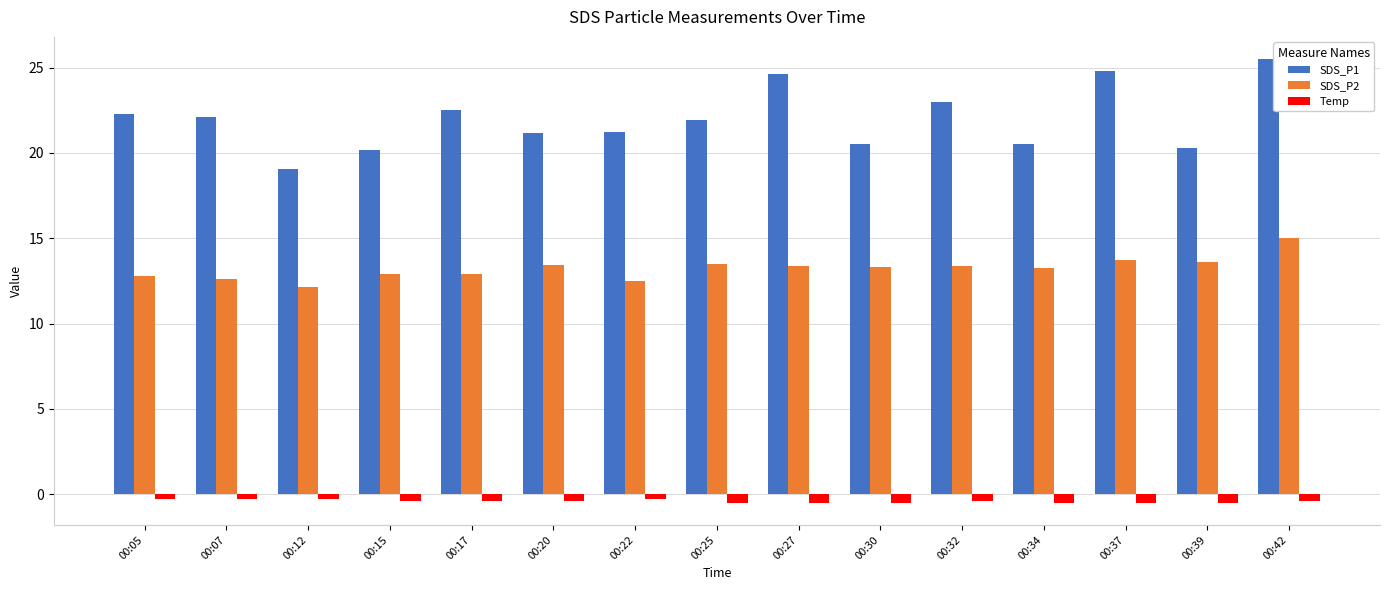

What is the value of the SDS_P2 bar at the 6th from the left?

13.4